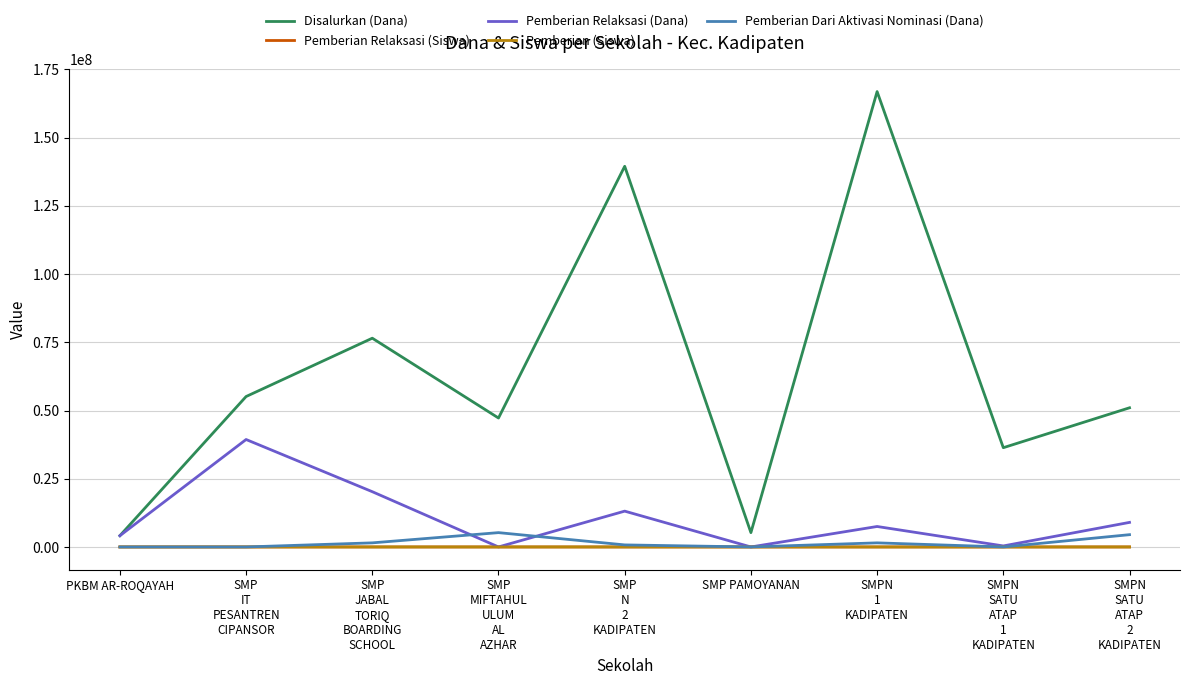

Which series has the widest spread of values?

Disalurkan (Dana)